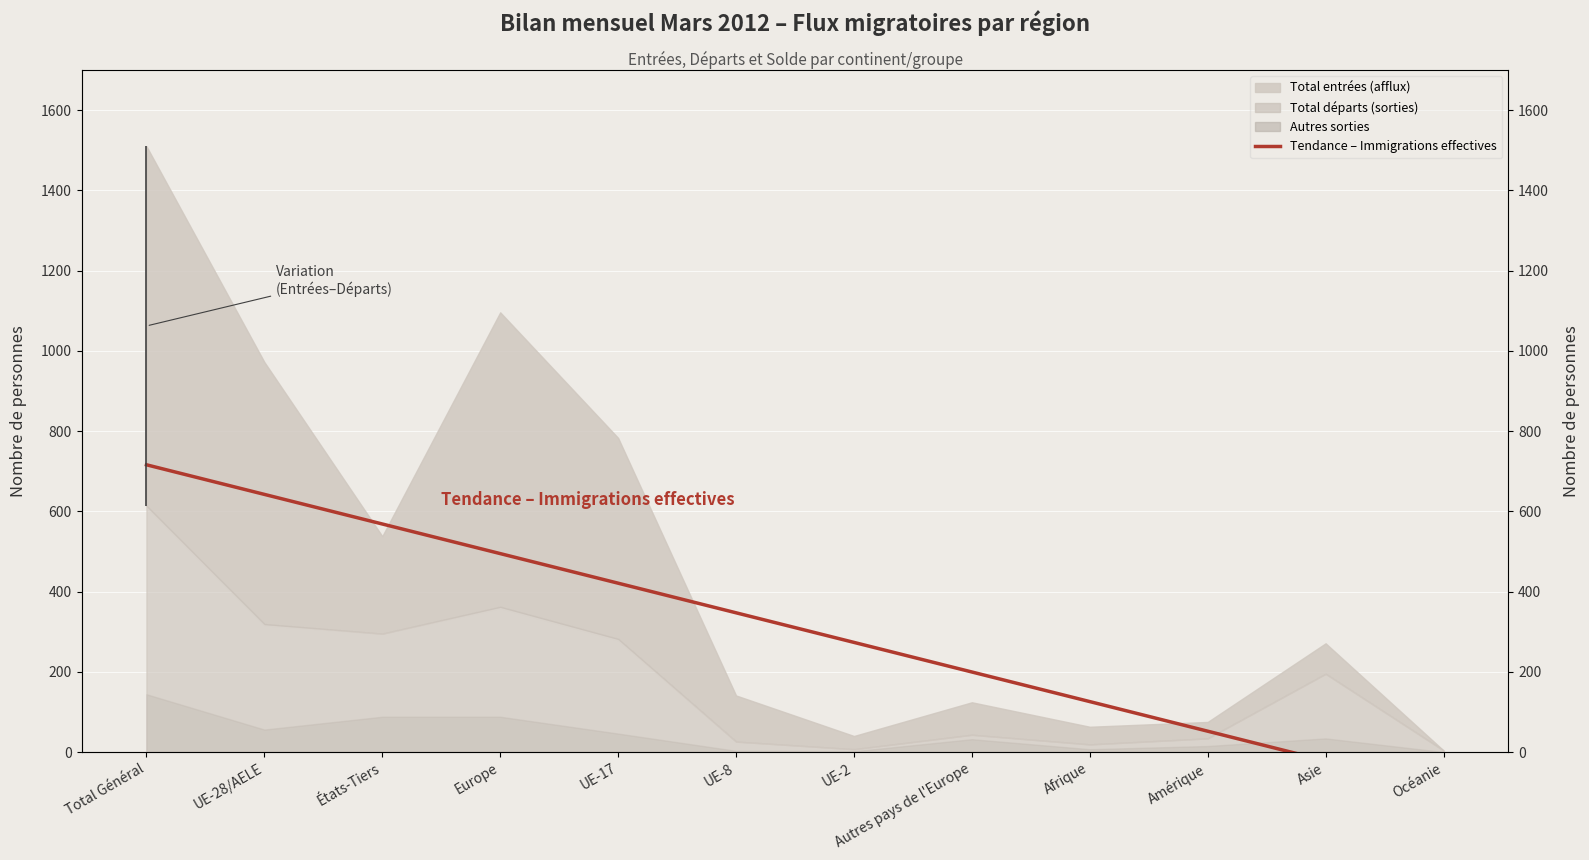

What is the difference between the maximum and minimum values?

811.6